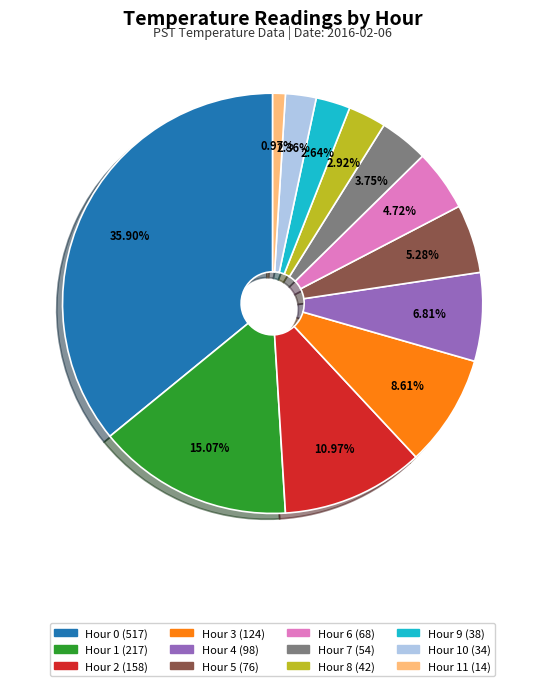

How many segments does this pie chart have?

12